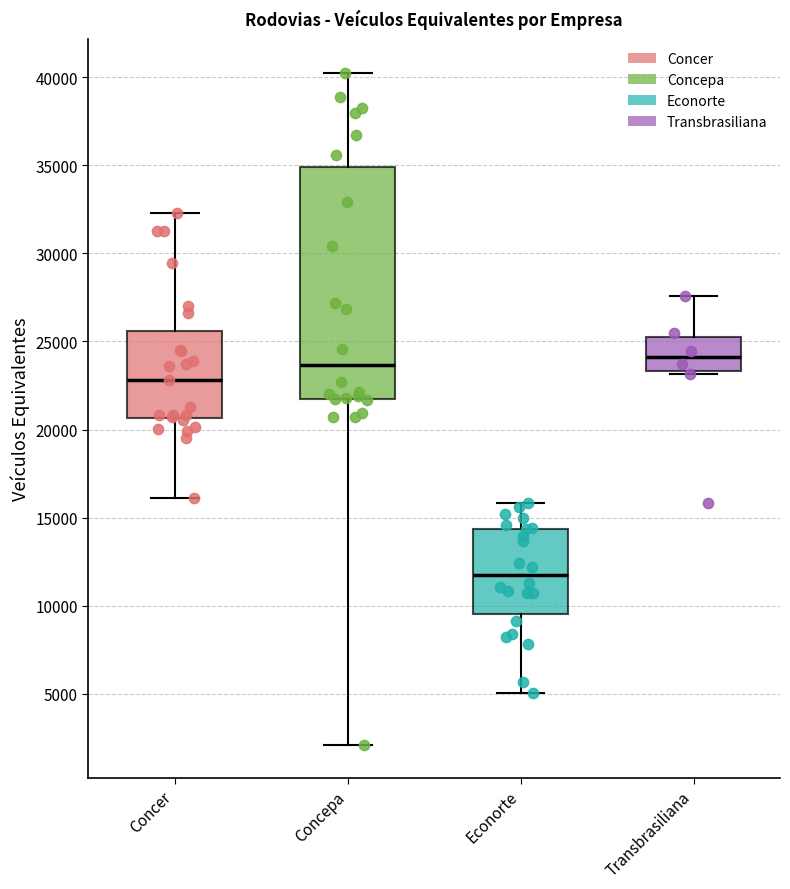

Reading left to right, read every box against the y-axis: the position of its median line, the range the box covers, and the ends of its whiskers. The values are not printed on the chart, so give them approximately, as read against the axis.

Concer: median 23000, box 20500 to 25500, whiskers 16000 to 32500
Concepa: median 23500, box 21500 to 35000, whiskers 2000 to 40000
Econorte: median 11500, box 9500 to 14500, whiskers 5000 to 16000
Transbrasiliana: median 24000, box 23500 to 25000, whiskers 23000 to 27500